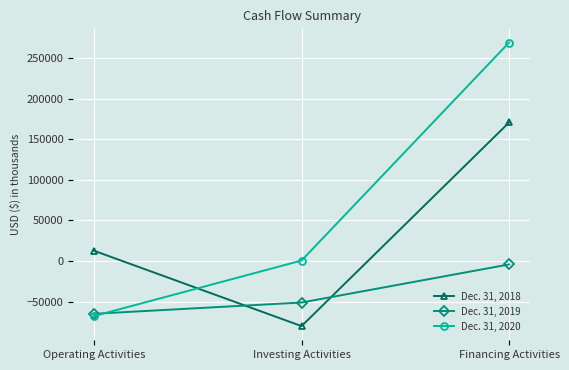

Which series has the widest spread of values?

Dec. 31, 2020